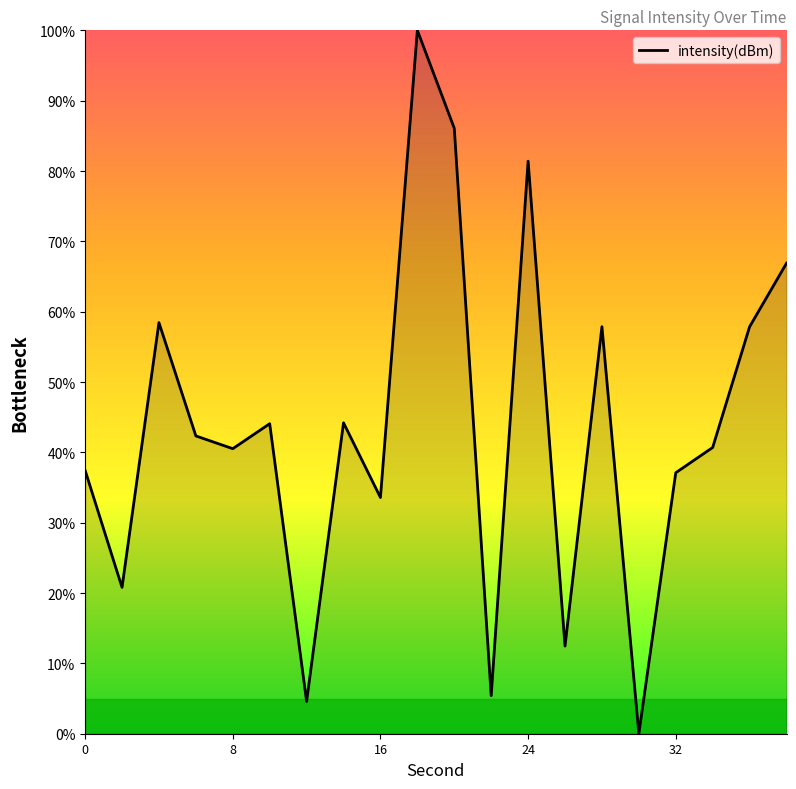

What is the maximum value shown in the chart?

100.0